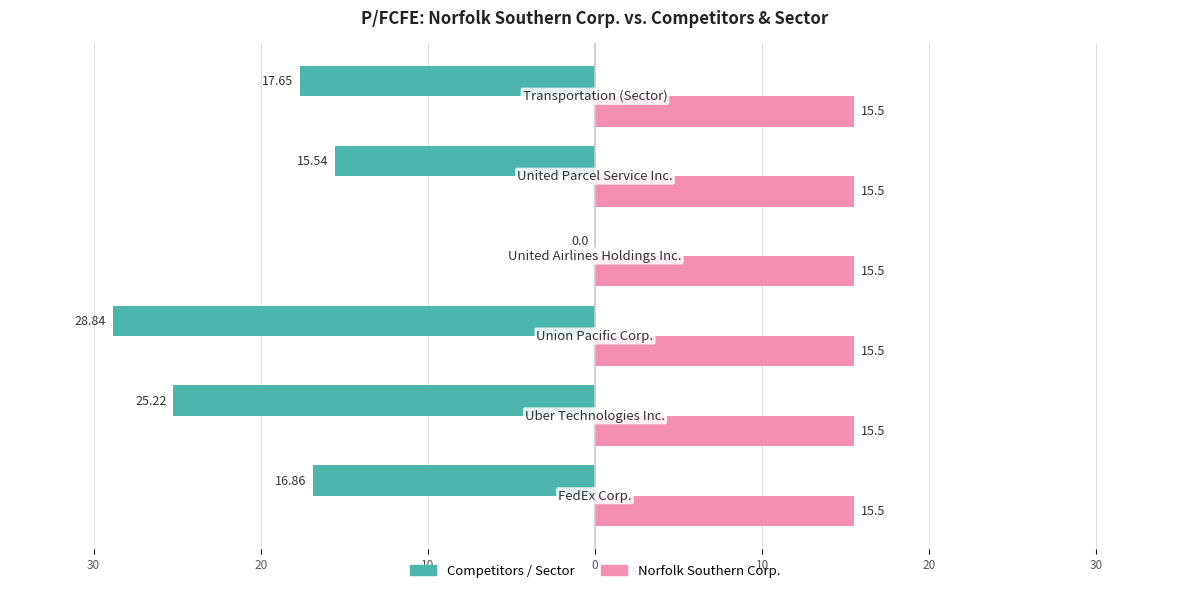

What are all the series names shown in the legend?

Competitors / Sector, Norfolk Southern Corp.